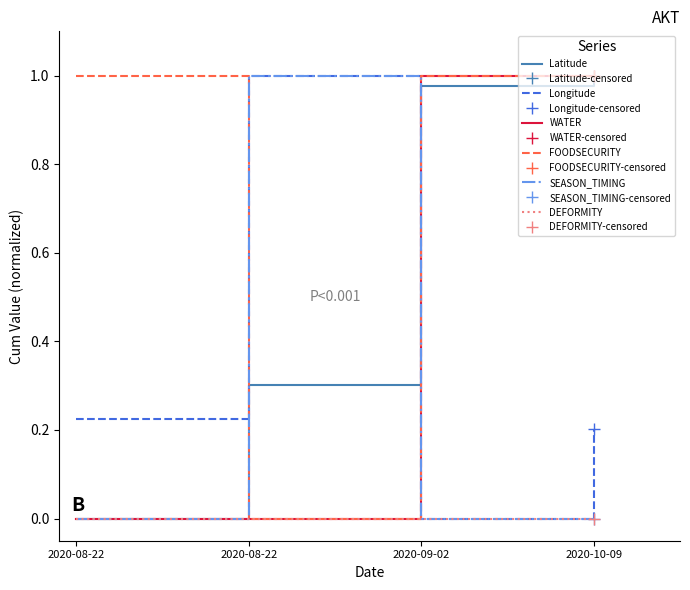

True or false: FOODSECURITY and WATER intersect in this chart.

False